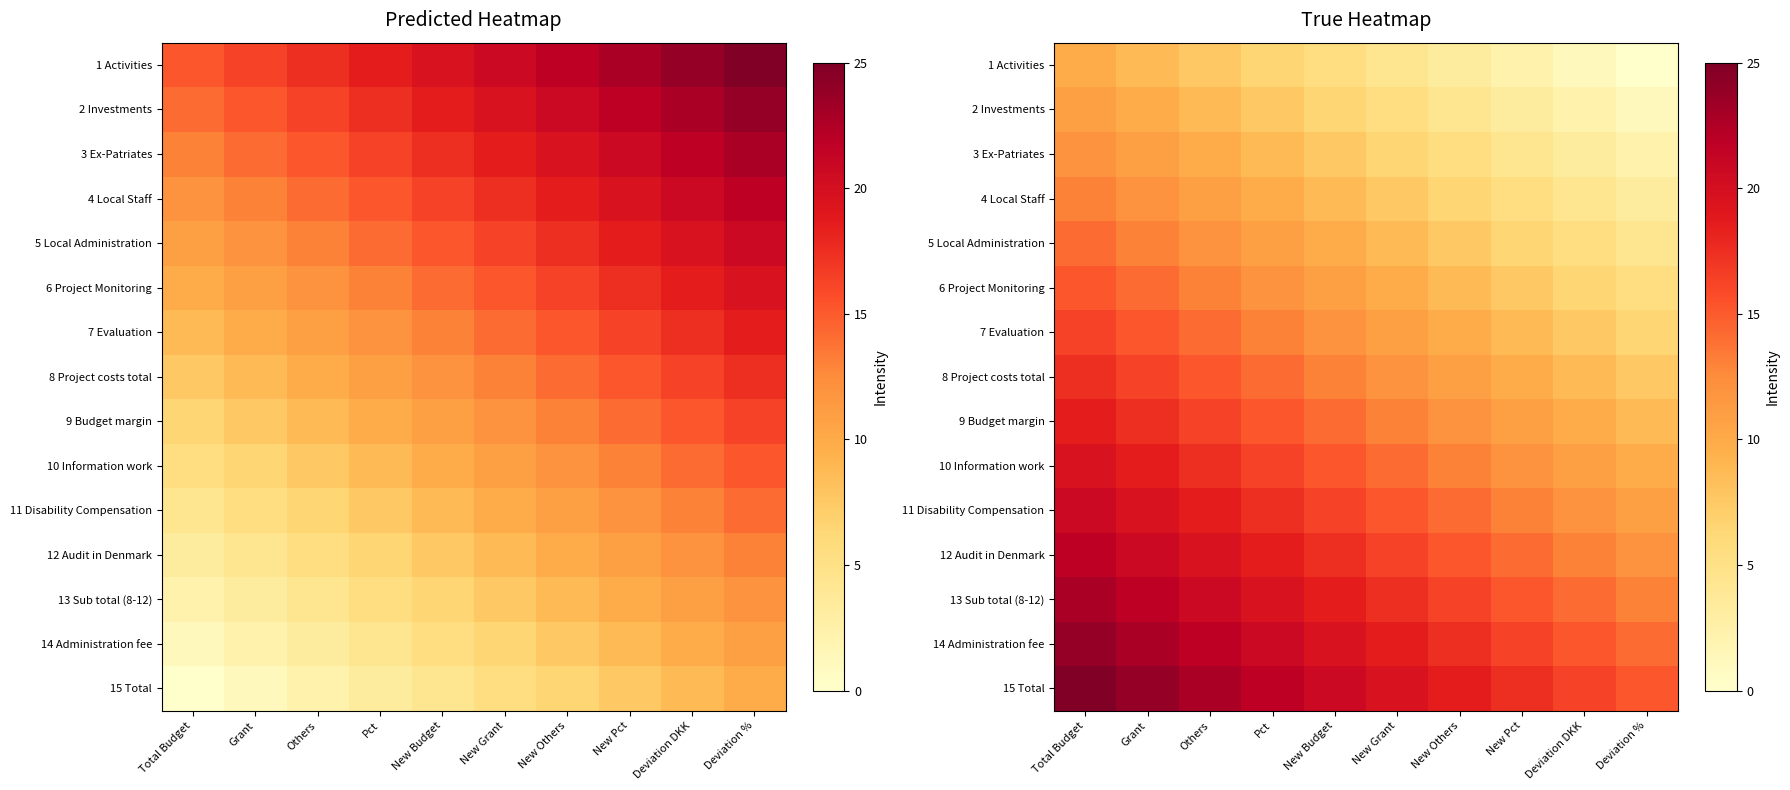

Is it true that 8 Project costs total equals 8.7 at Deviation DKK?

True